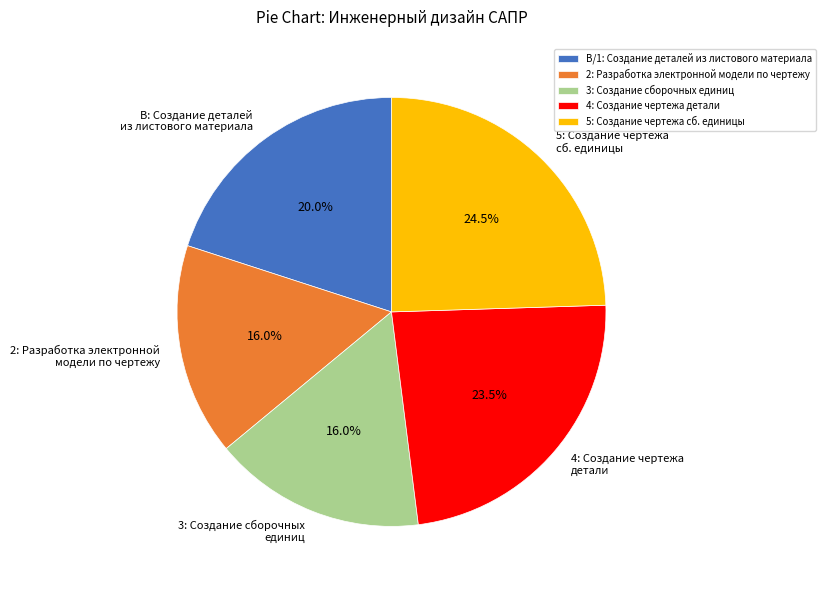

What percentage do 2: Разработка электронной модели по чертежу and В: Создание деталей из листового материала together represent?

36.0%